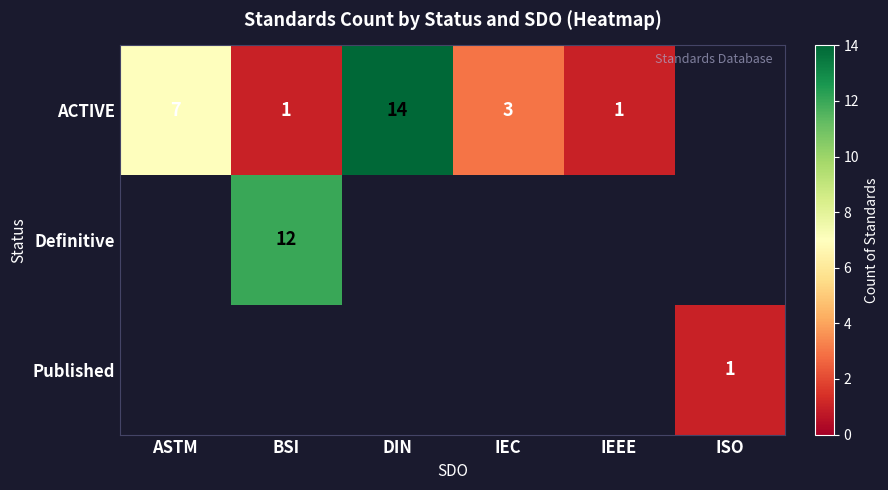

True or false: ACTIVE has a value of 3 at ASTM.

False